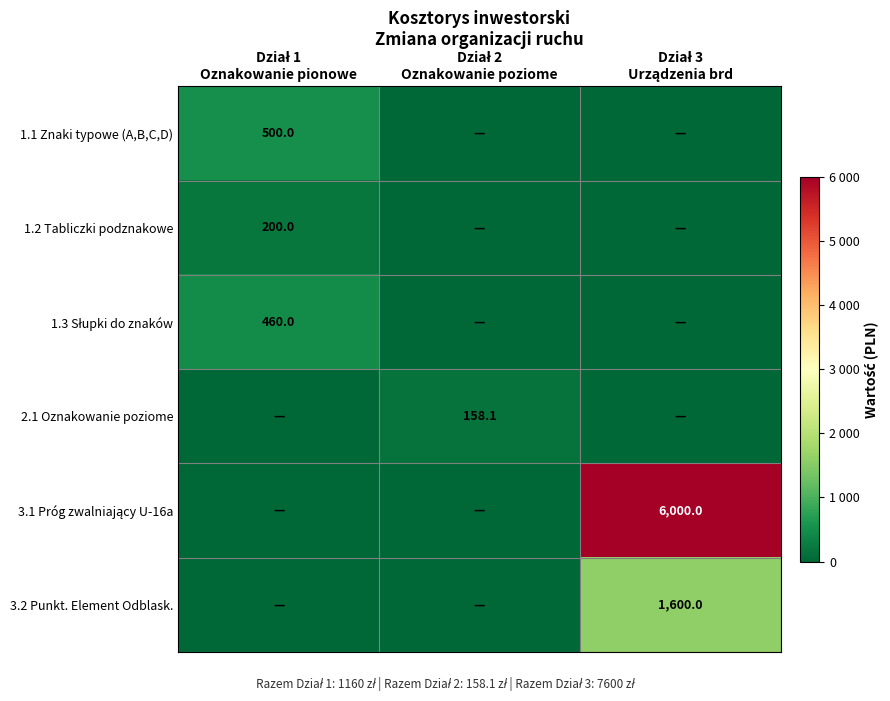

Which series has the widest spread of values?

3.1 Próg zwalniający U-16a